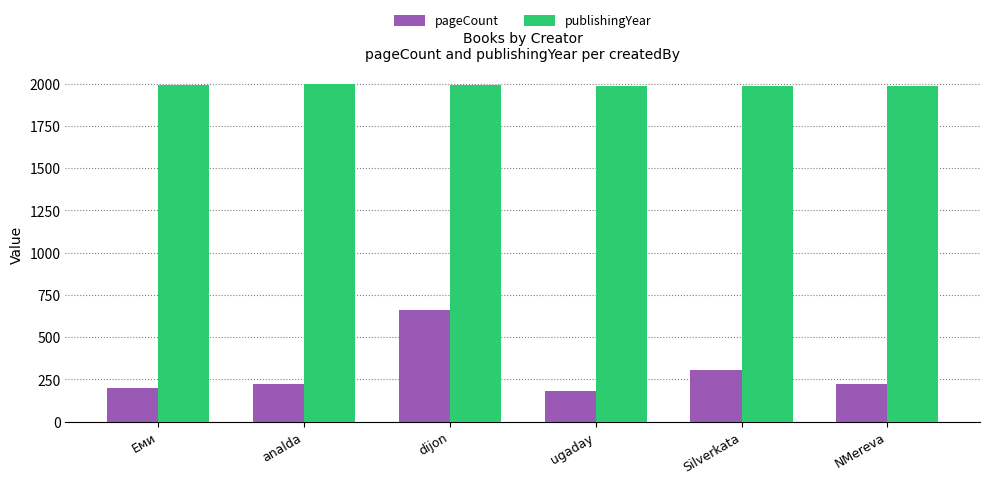

Is the value of publishingYear at ugaday greater than the value of pageCount at Еми?

Yes